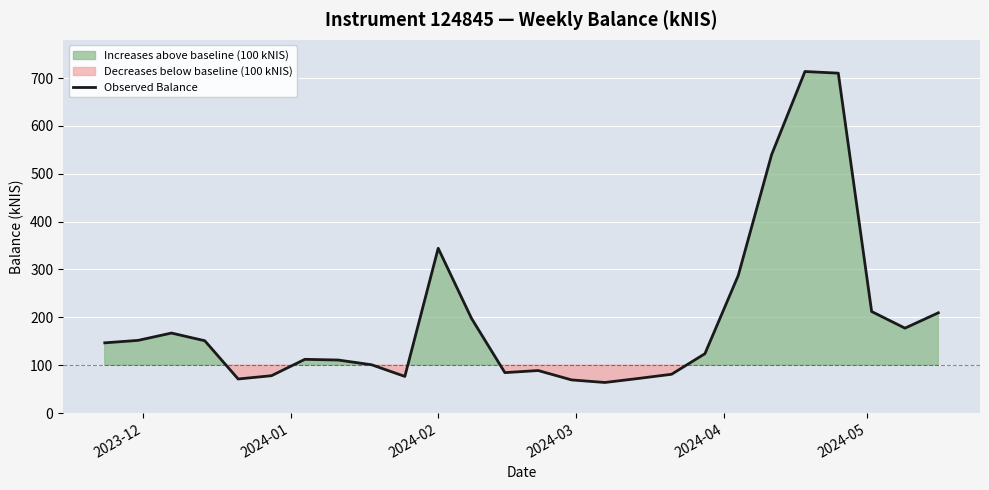

What is the highest value of the Observed Balance series?

713.8